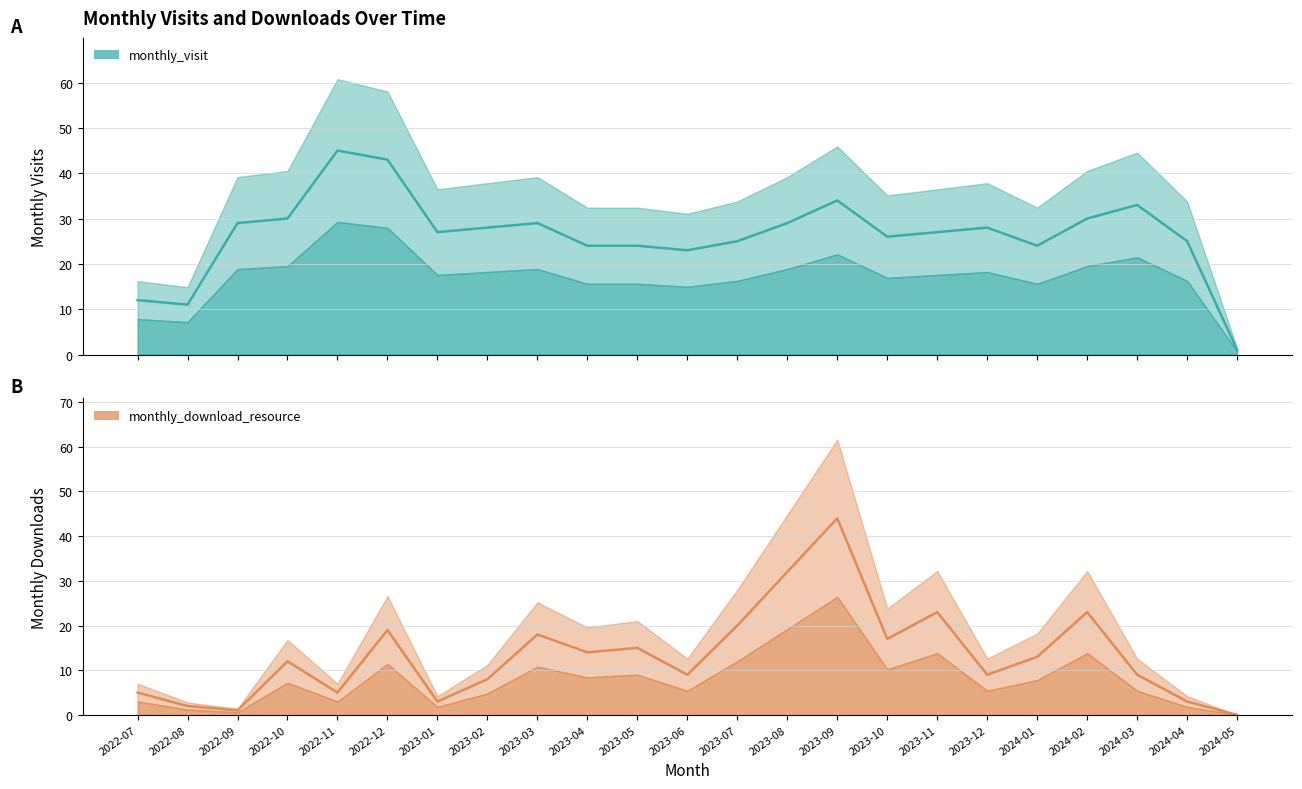

At which label does monthly_visit first exceed 27?

2022-09